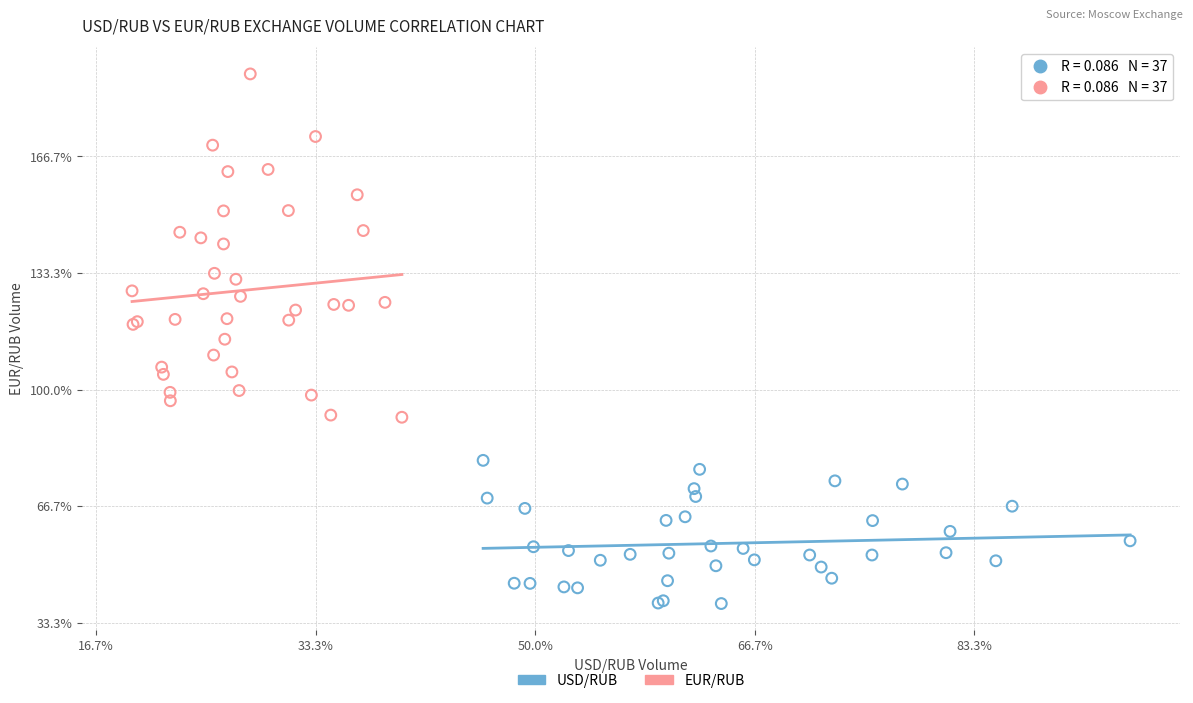

Which series has the largest Y range (max minus min)?

EUR/RUB